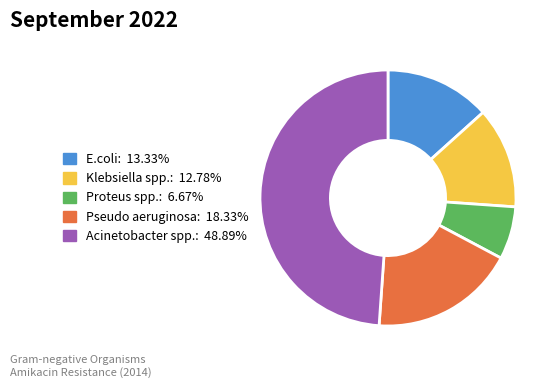

Count the number of slices in the pie.

5